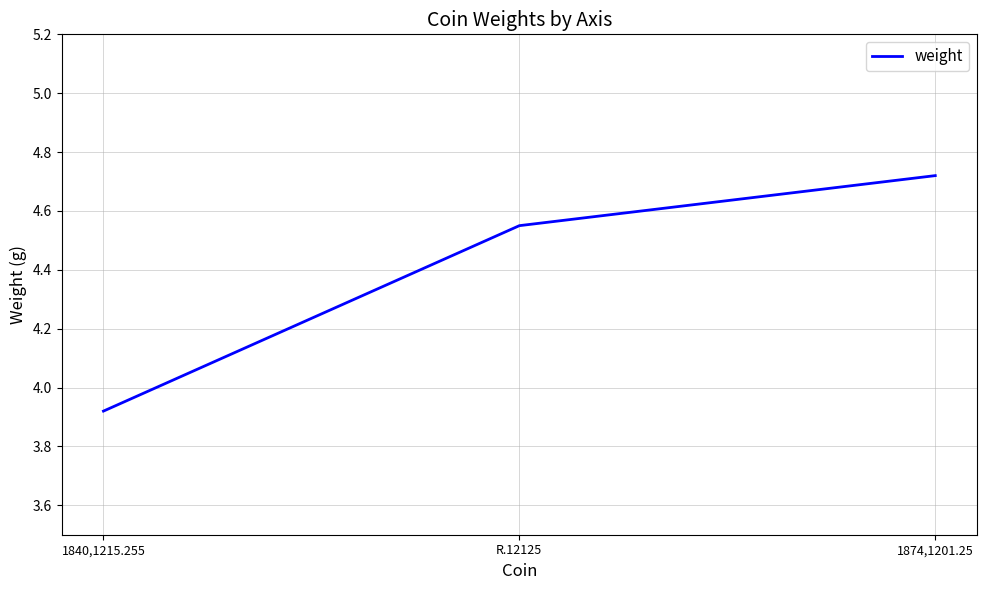

Which label corresponds to the smallest value in the chart?

1840,1215.255